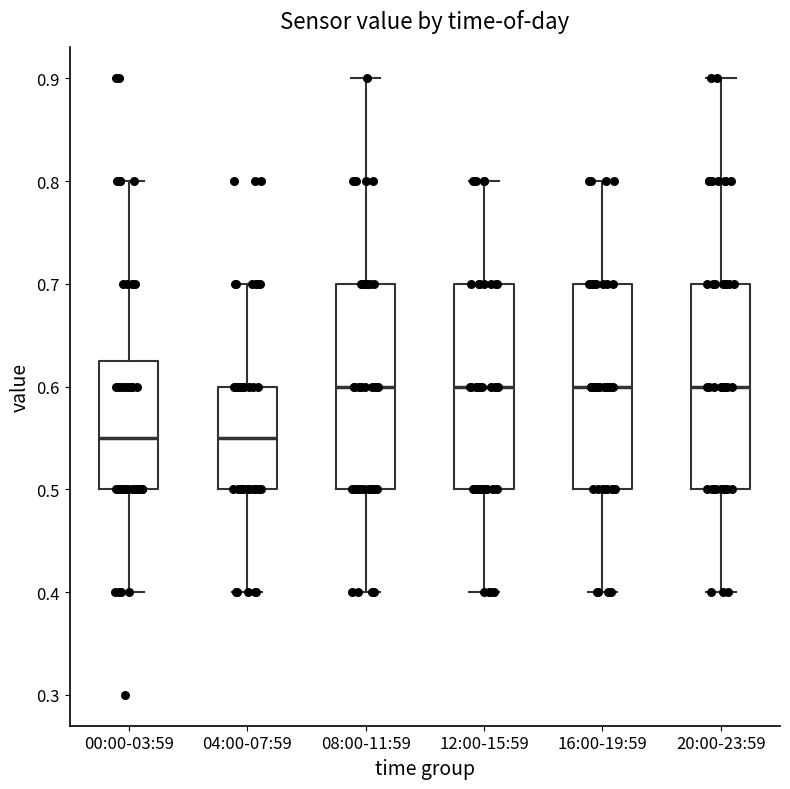

Reading left to right, transcribe this box plot: for each box, give where its median line is, the range the box spans, and where its two whiskers end, as read against the y-axis. The values are not printed on the chart, so give them approximately, as read against the axis.

00:00-03:59: median 0.55, box 0.50 to 0.63, whiskers 0.40 to 0.80
04:00-07:59: median 0.55, box 0.50 to 0.60, whiskers 0.40 to 0.70
08:00-11:59: median 0.60, box 0.50 to 0.70, whiskers 0.40 to 0.90
12:00-15:59: median 0.60, box 0.50 to 0.70, whiskers 0.40 to 0.80
16:00-19:59: median 0.60, box 0.50 to 0.70, whiskers 0.40 to 0.80
20:00-23:59: median 0.60, box 0.50 to 0.70, whiskers 0.40 to 0.90